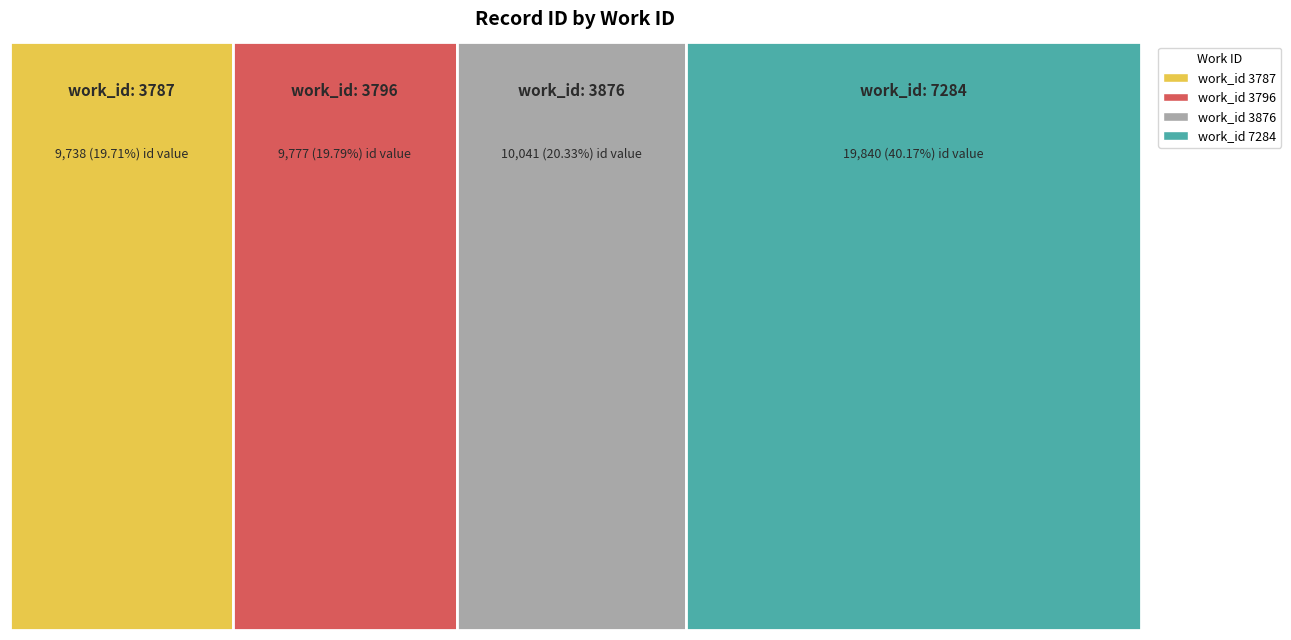

Reading left to right, list all the values displayed in this chart.

work_id: 3787=3787	3796=3796	3876=3876	7284=7284
id: 3787=9738	3796=9777	3876=10041	7284=19840